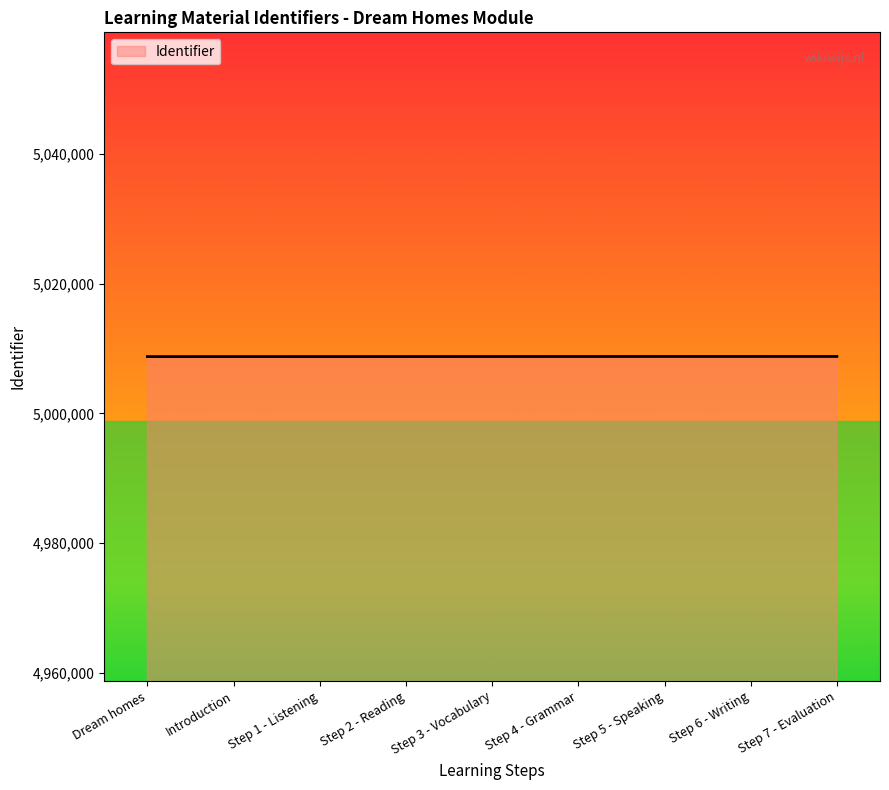

Does the chart have visible grid lines?

No